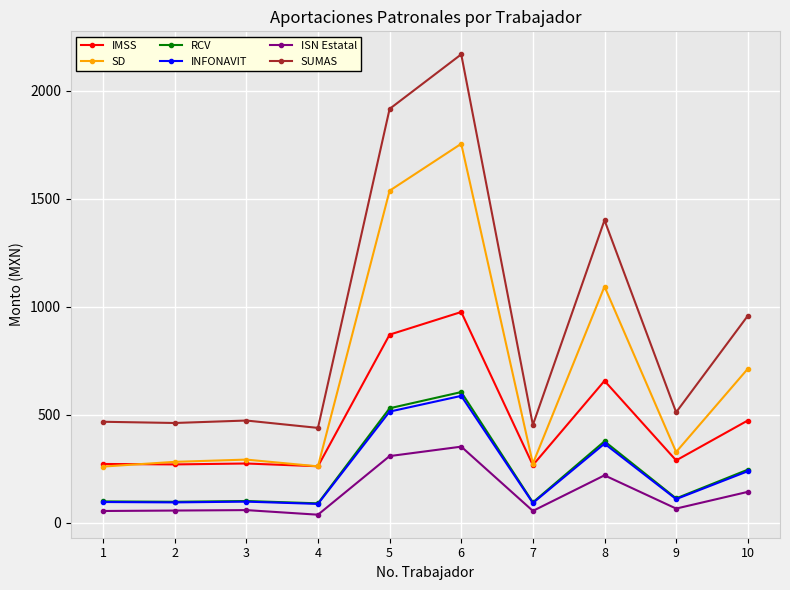

Is the value of ISN Estatal at 6 greater than the value of RCV at 10?

Yes